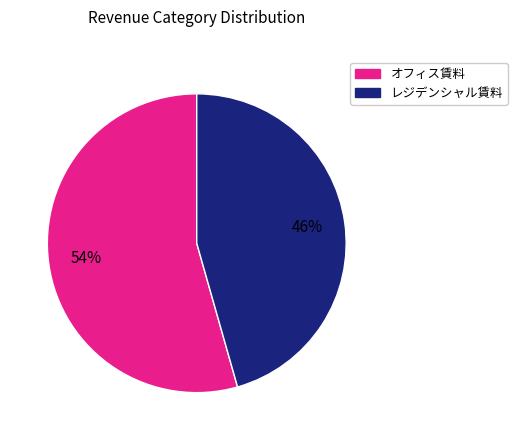

Is there any slice that represents more than half of the pie?

Yes